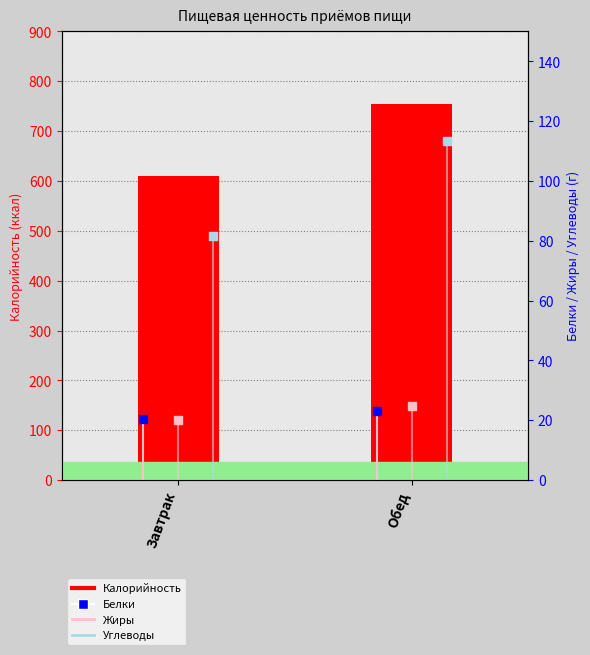

What are all the series names shown in the legend?

Калорийность, Белки, Жиры, Углеводы